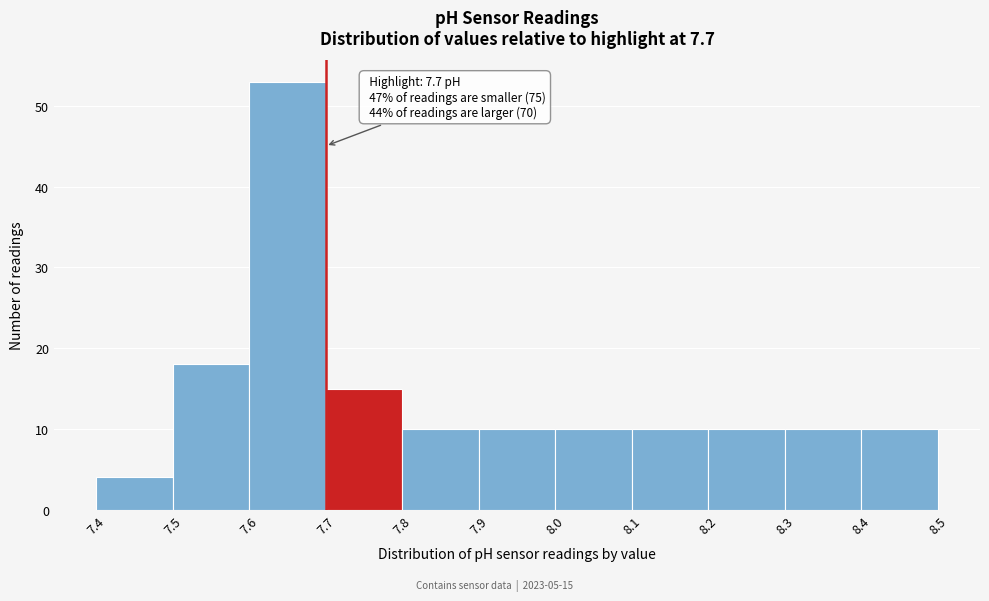

Over which range of the x-axis is the bar tallest?

7.6 to 7.7